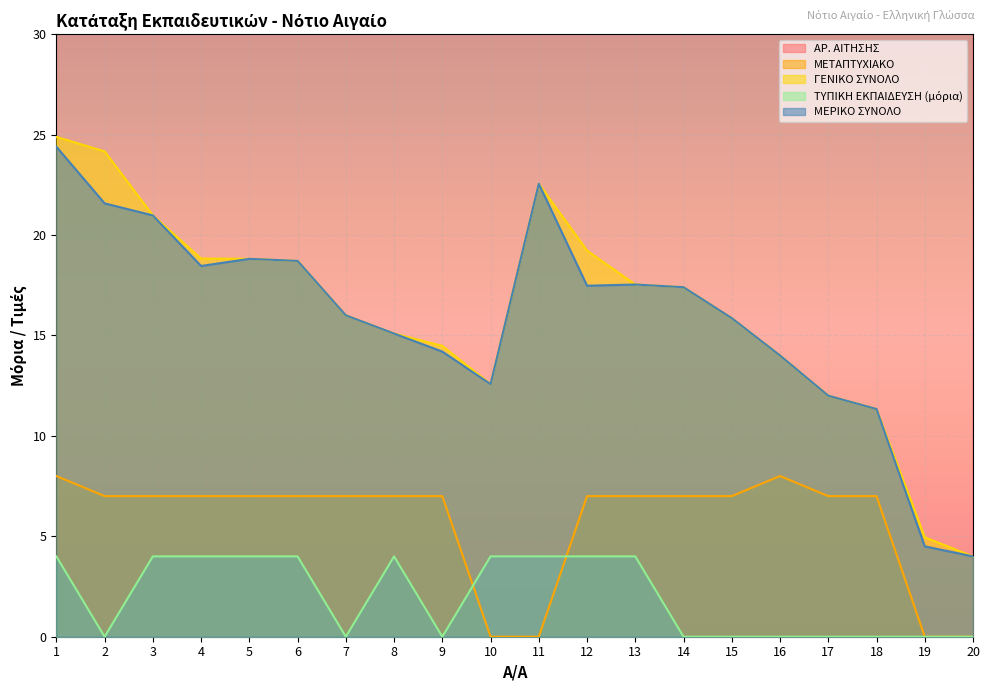

The value of ΜΕΤΑΠΤΥΧΙΑΚΟ at 2 is 7.0. True or false?

True